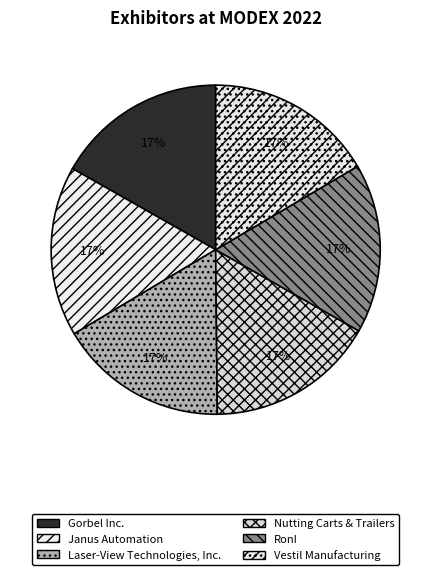

Is there any slice that represents more than half of the pie?

No